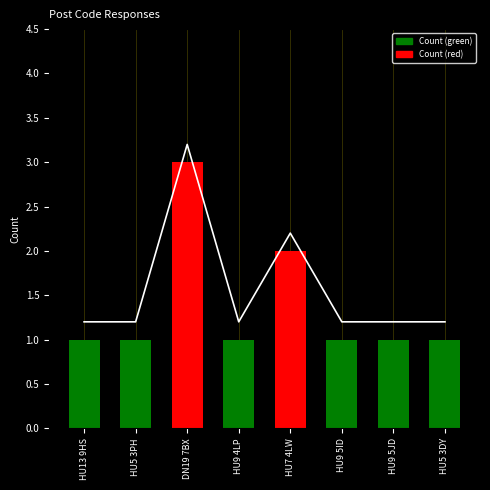

What is the sum of all values?

11